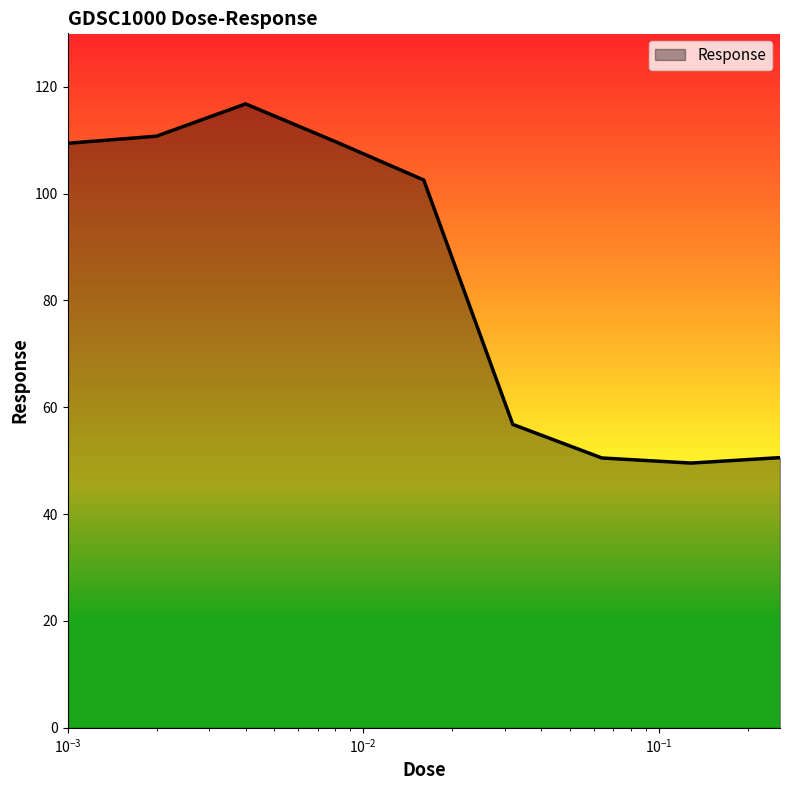

What is the greatest value displayed?

116.8